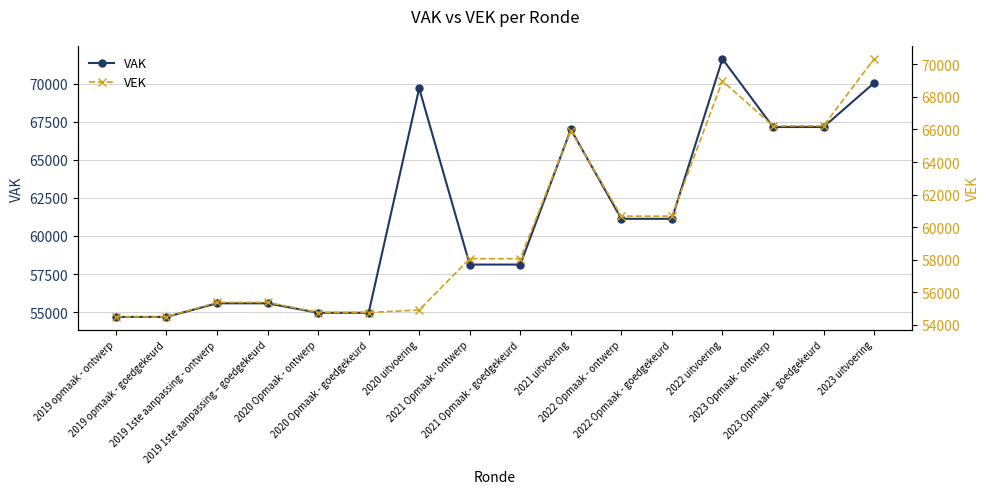

Which series has the largest range (max minus min)?

VAK